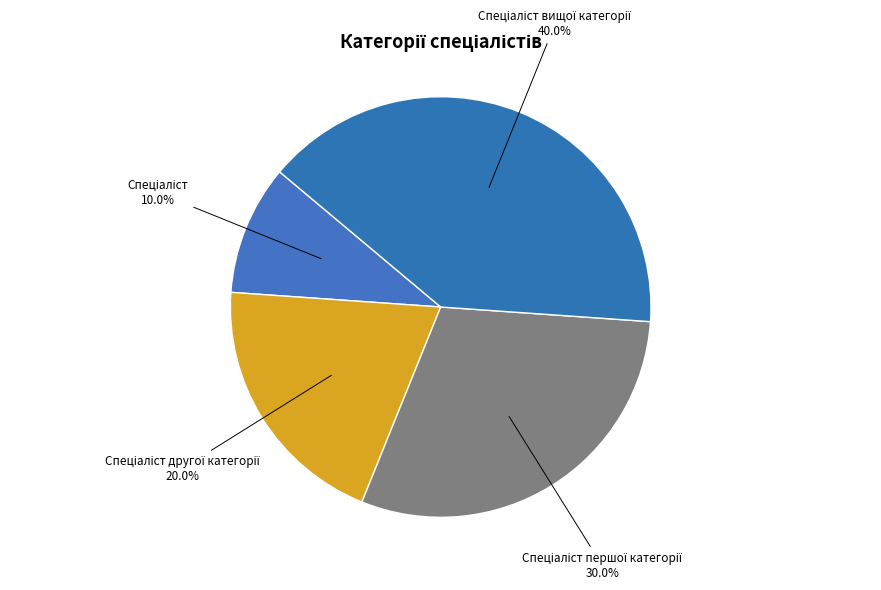

Is there a majority slice in this chart?

No